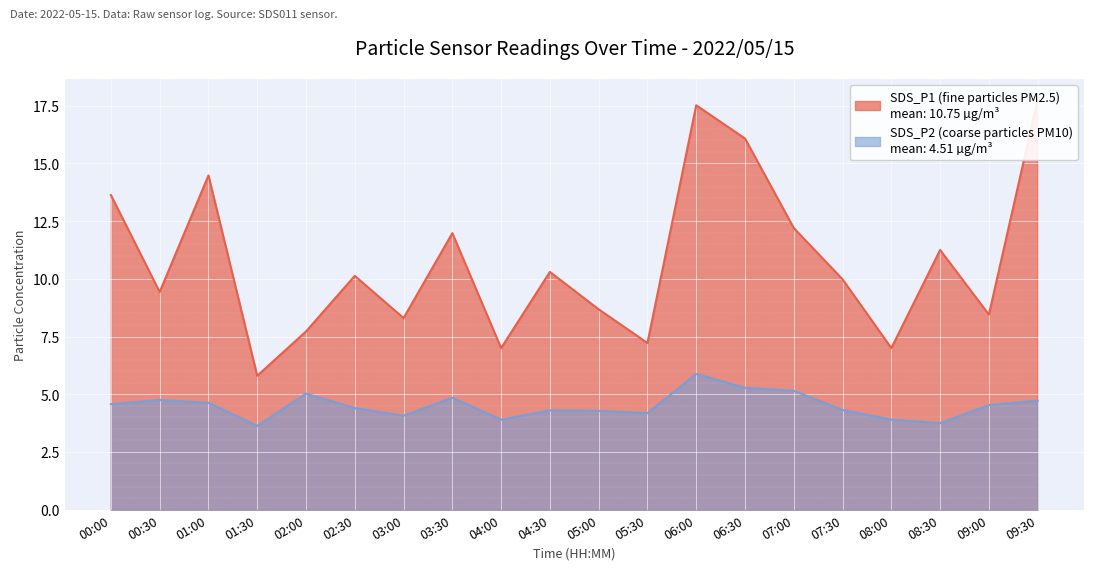

Reading left to right, extract all data points from this chart.

SDS_P1: 13.6	9.4	14.5	5.8	7.7	10.1	8.3	12.0	7.0	10.3	8.7	7.2	17.5	16.1	12.2	10.0	7.0	11.2	8.4	17.8
SDS_P2: 4.6	4.8	4.6	3.6	5.0	4.4	4.1	4.8	3.9	4.3	4.3	4.2	5.9	5.3	5.2	4.3	3.9	3.8	4.5	4.7